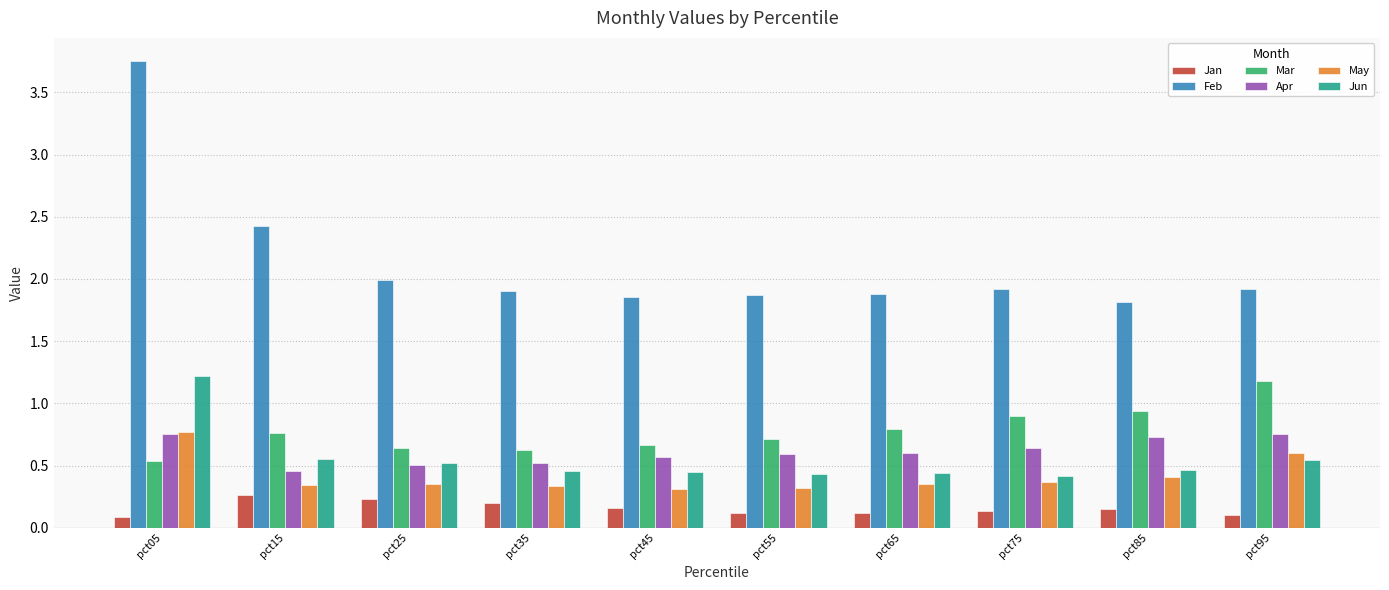

Count the number of categories in the chart.

10